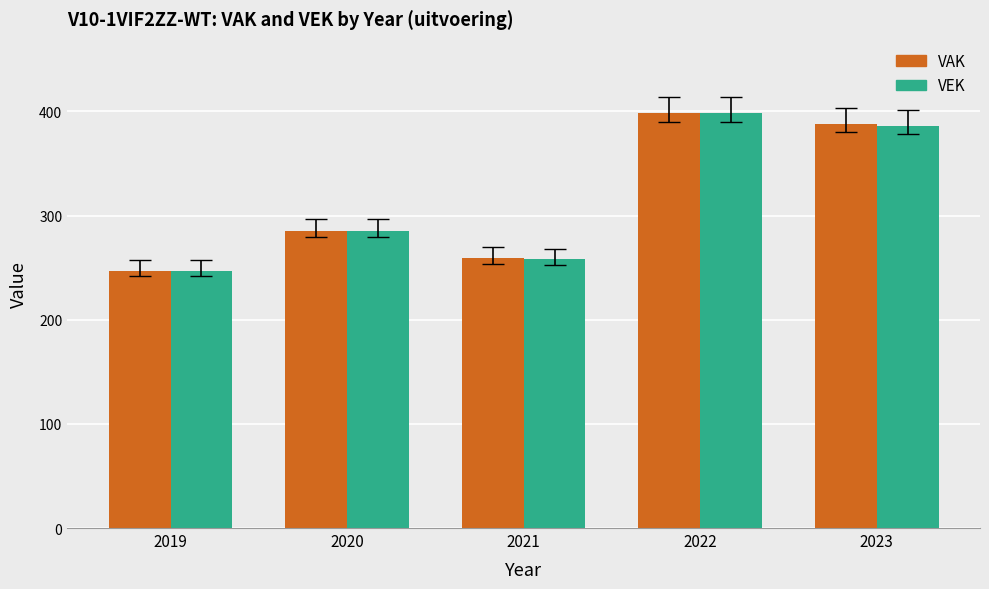

What is the sum of all VAK values?

1577